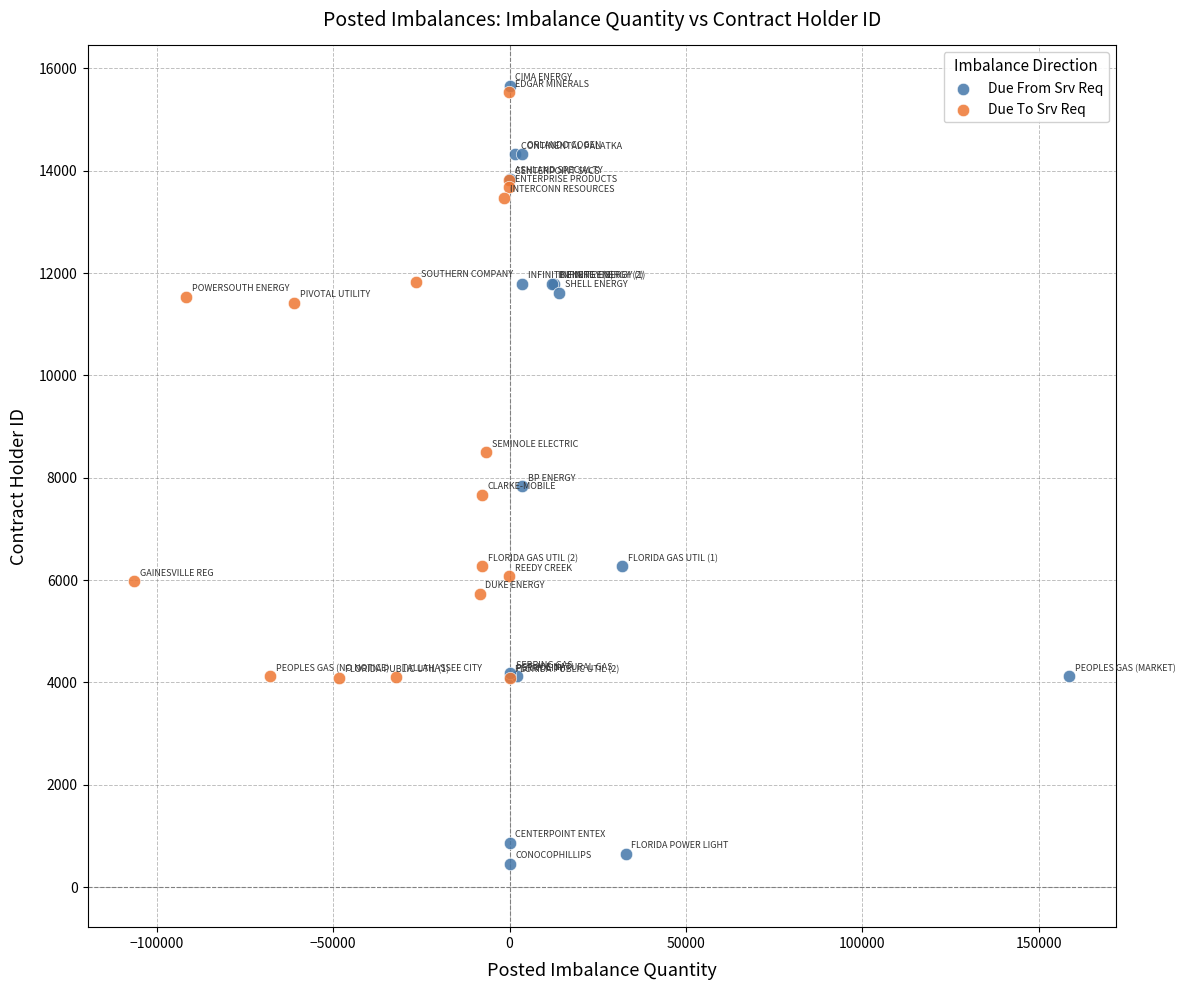

Which series has the largest Y range (max minus min)?

Due From Srv Req